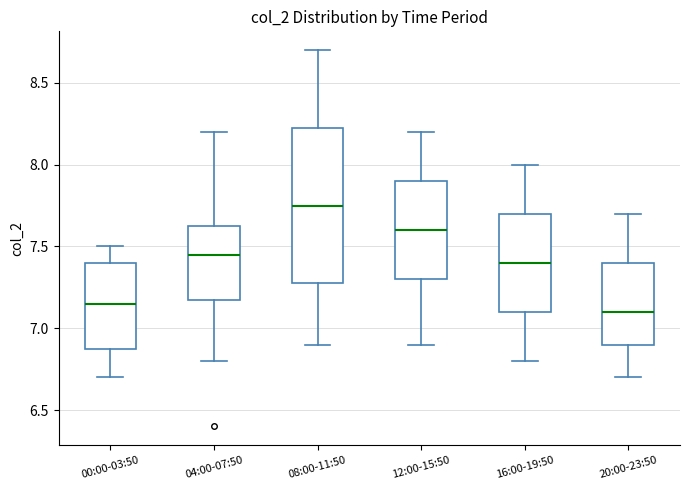

Reading left to right, read every box against the y-axis: the position of its median line, the range the box covers, and the ends of its whiskers. The values are not printed on the chart, so give them approximately, as read against the axis.

00:00-03:50: median 7.15, box 6.90 to 7.40, whiskers 6.70 to 7.50
04:00-07:50: median 7.45, box 7.20 to 7.65, whiskers 6.80 to 8.20
08:00-11:50: median 7.75, box 7.30 to 8.25, whiskers 6.90 to 8.70
12:00-15:50: median 7.60, box 7.30 to 7.90, whiskers 6.90 to 8.20
16:00-19:50: median 7.40, box 7.10 to 7.70, whiskers 6.80 to 8.00
20:00-23:50: median 7.10, box 6.90 to 7.40, whiskers 6.70 to 7.70